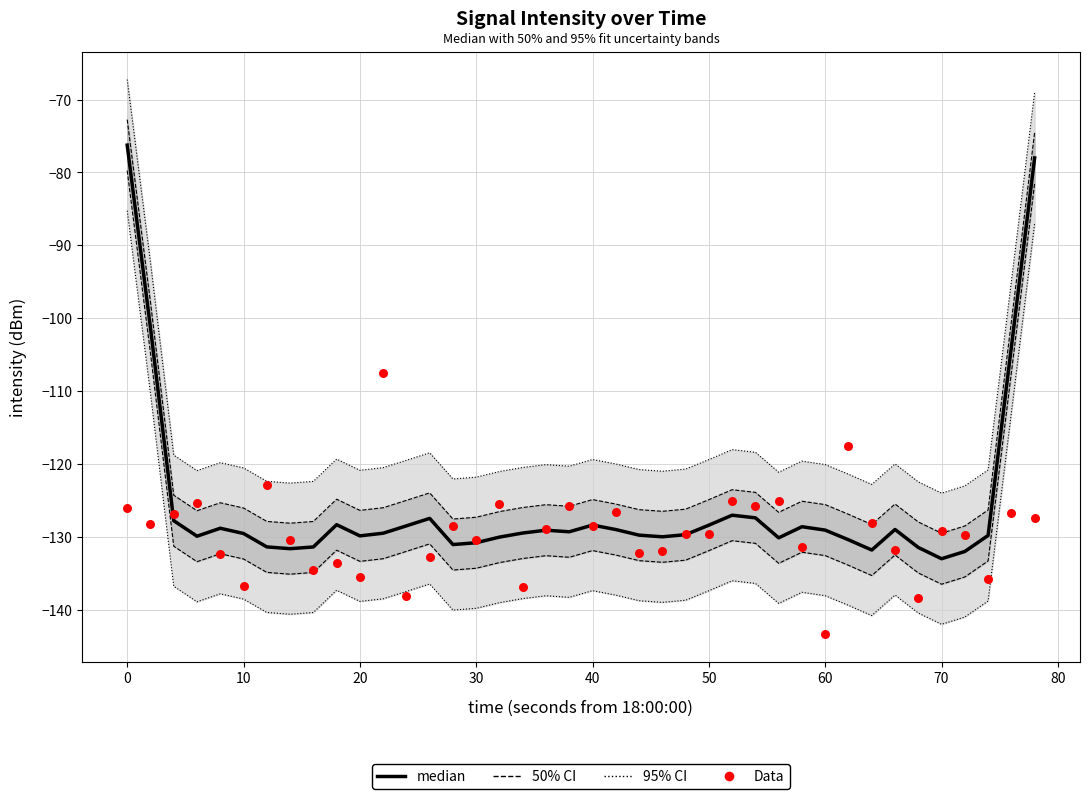

Which series reaches the minimum Y coordinate?

Data